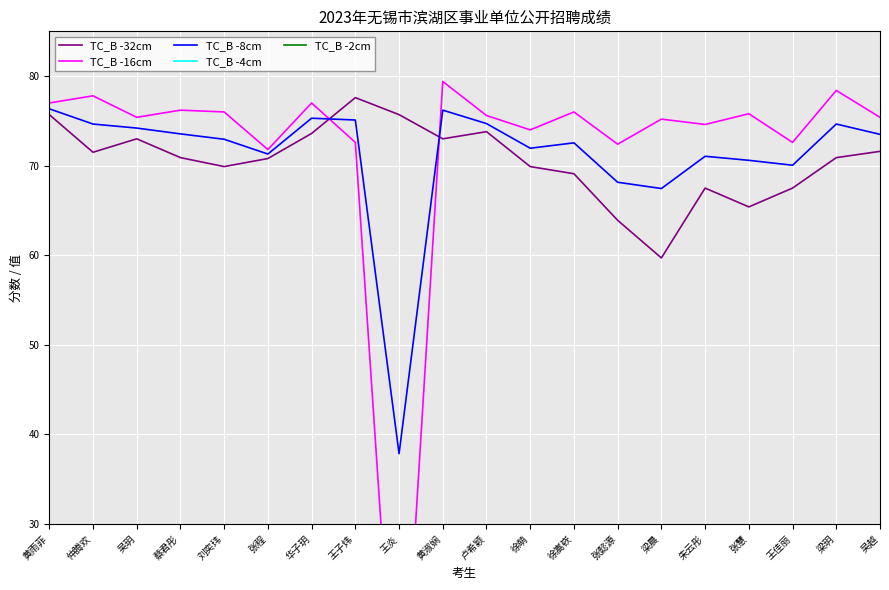

Is this an area chart (filled region under the line)?

No